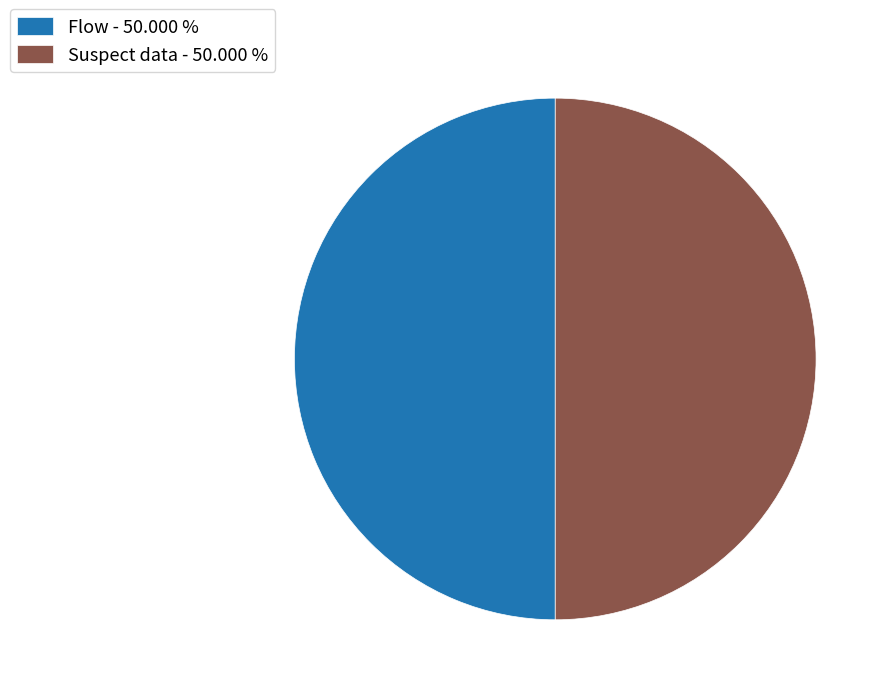

Approximately how many times larger is the value at Suspect data - 50.000 % compared to Flow - 50.000 %?

1.0